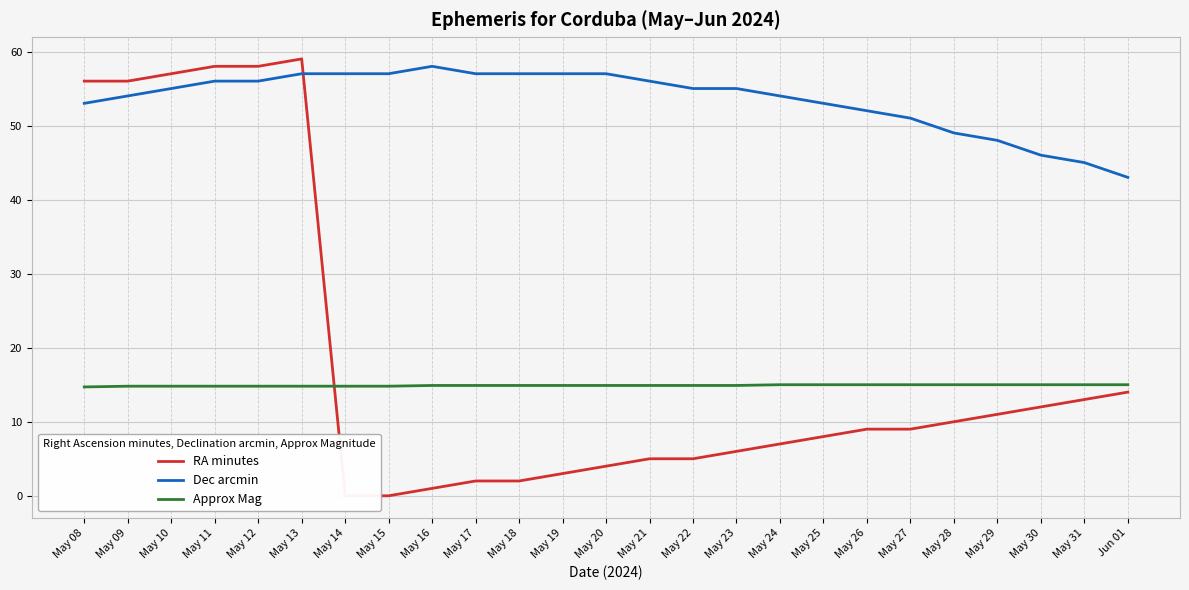

Reading left to right, extract all data points from this chart.

RA minutes: May 08=56.0	May 09=56.0	May 10=57.0	May 11=58.0	May 12=58.0	May 13=59.0	May 14=0.0	May 15=0.0	May 16=1.0	May 17=2.0	May 18=2.0	May 19=3.0	May 20=4.0	May 21=5.0	May 22=5.0	May 23=6.0	May 24=7.0	May 25=8.0	May 26=9.0	May 27=9.0	May 28=10.0	May 29=11.0	May 30=12.0	May 31=13.0	Jun 01=14.0
Dec arcmin: May 08=53.0	May 09=54.0	May 10=55.0	May 11=56.0	May 12=56.0	May 13=57.0	May 14=57.0	May 15=57.0	May 16=58.0	May 17=57.0	May 18=57.0	May 19=57.0	May 20=57.0	May 21=56.0	May 22=55.0	May 23=55.0	May 24=54.0	May 25=53.0	May 26=52.0	May 27=51.0	May 28=49.0	May 29=48.0	May 30=46.0	May 31=45.0	Jun 01=43.0
Approx Mag: May 08=14.7	May 09=14.8	May 10=14.8	May 11=14.8	May 12=14.8	May 13=14.8	May 14=14.8	May 15=14.8	May 16=14.9	May 17=14.9	May 18=14.9	May 19=14.9	May 20=14.9	May 21=14.9	May 22=14.9	May 23=14.9	May 24=15.0	May 25=15.0	May 26=15.0	May 27=15.0	May 28=15.0	May 29=15.0	May 30=15.0	May 31=15.0	Jun 01=15.0